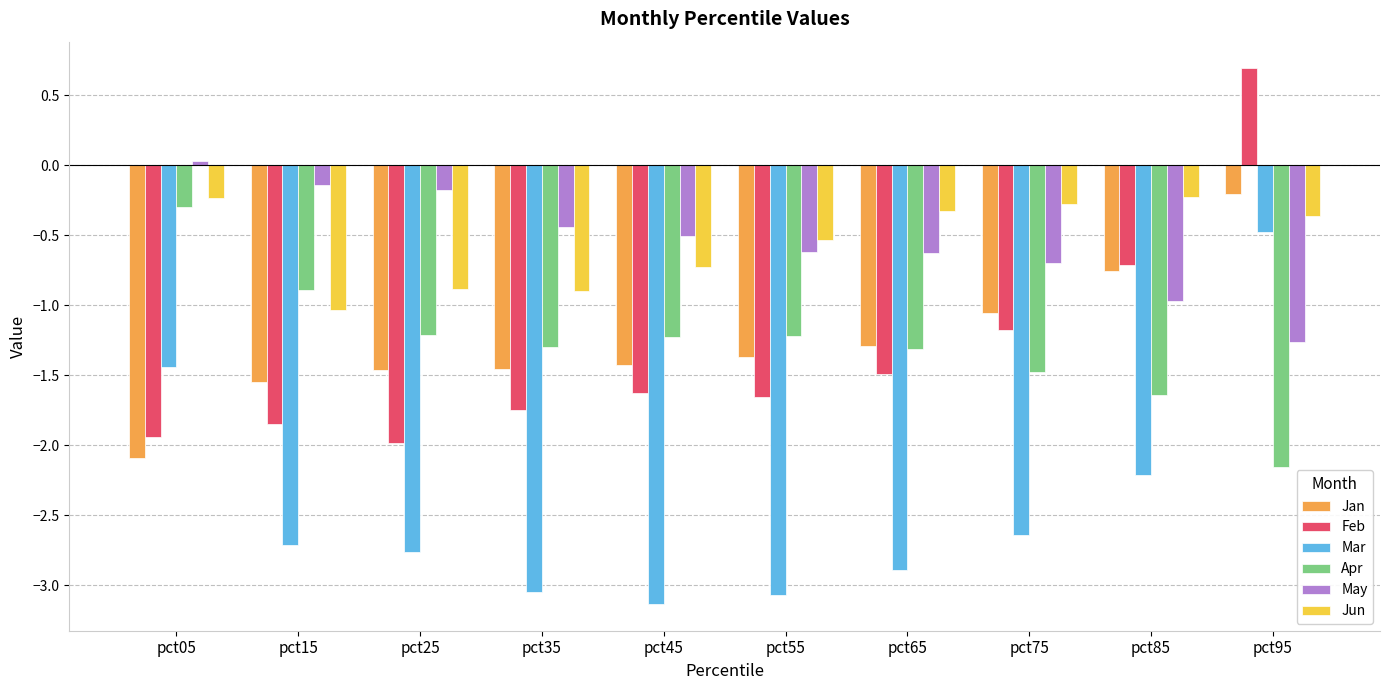

What is the difference between the maximum and minimum values in the Feb series?

2.7